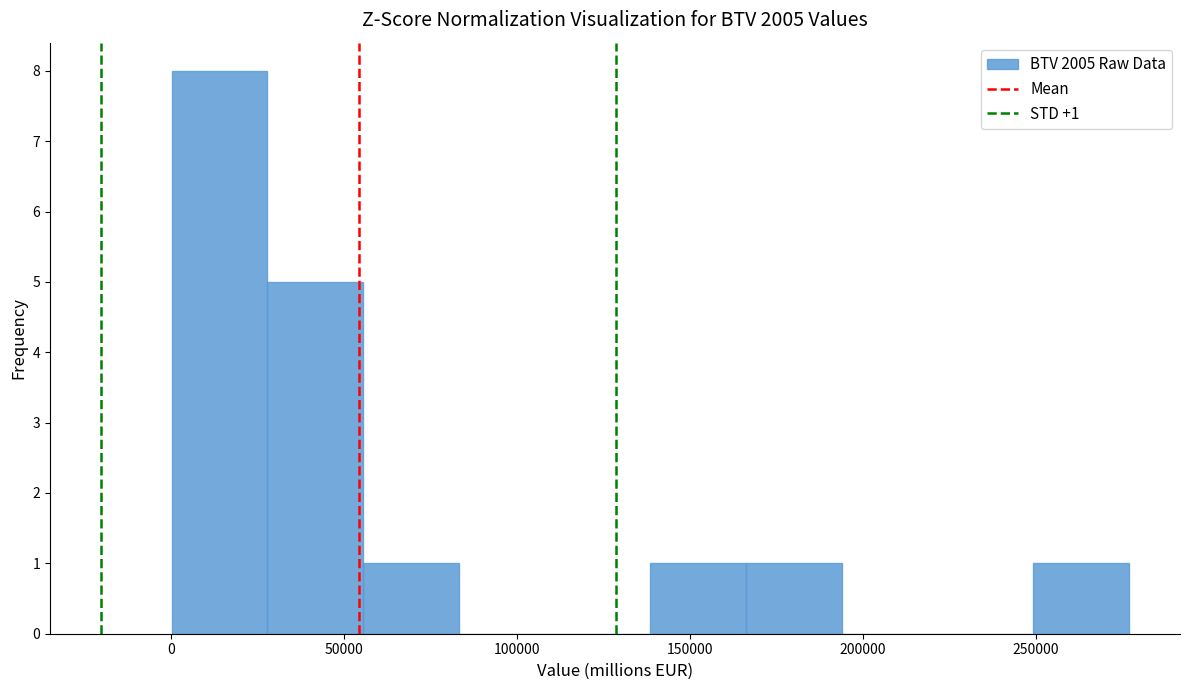

Which range on the x-axis has the tallest bar?

0 to 30000